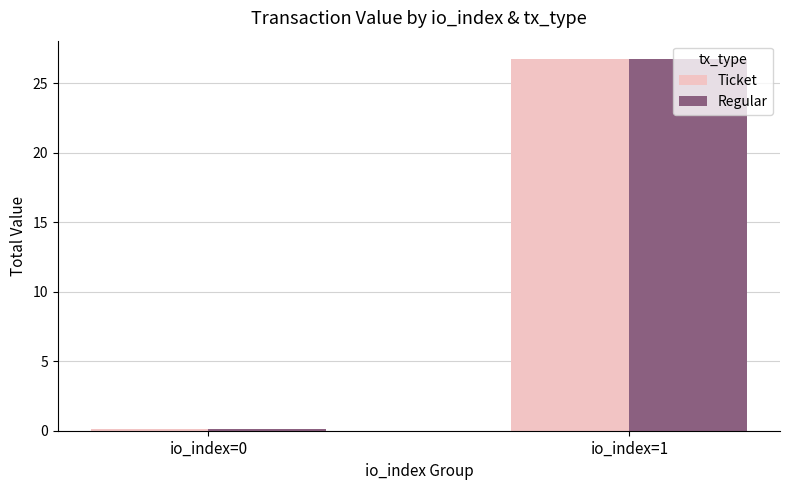

What is the total value across all series at io_index=1?

53.5